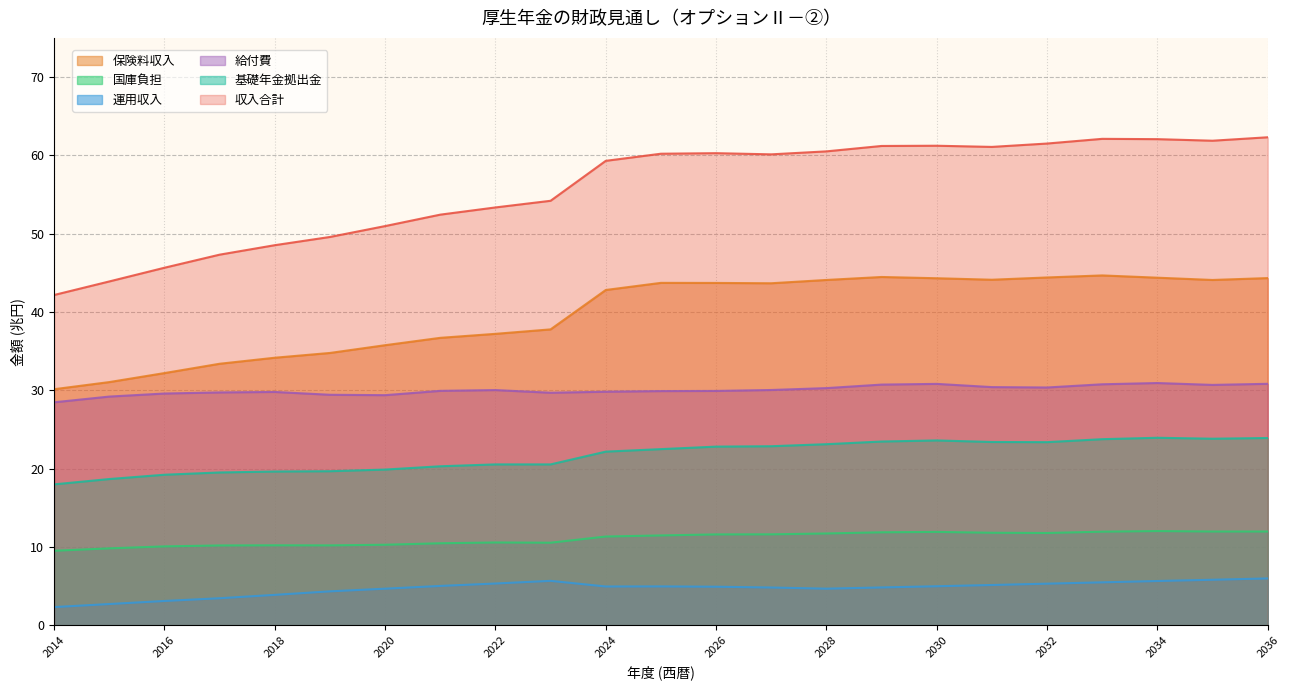

At which label does 保険料収入 reach its peak?

2033